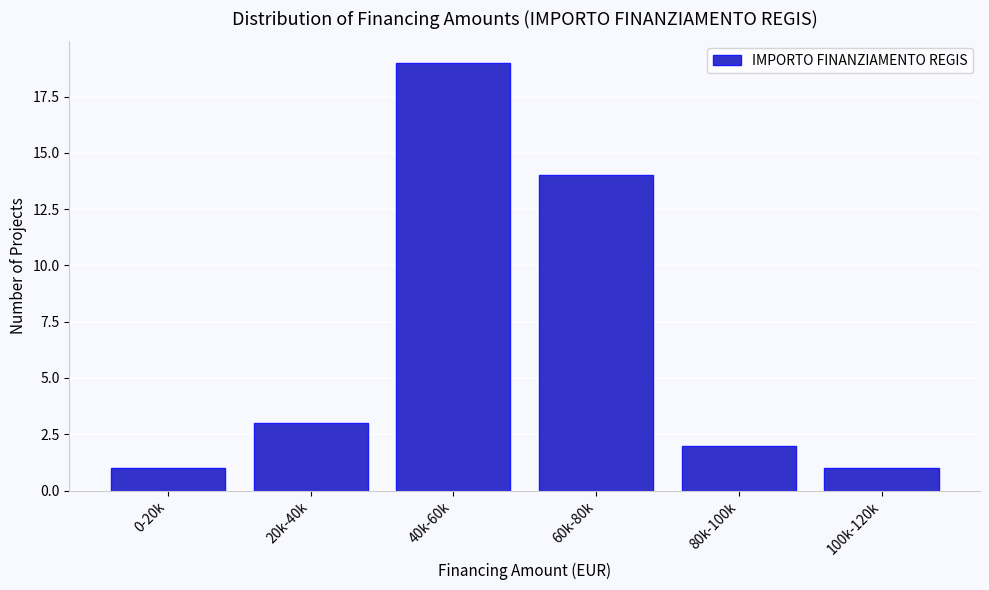

Reading left to right, extract all data points from this chart.

0-20k=1	20k-40k=3	40k-60k=19	60k-80k=14	80k-100k=2	100k-120k=1